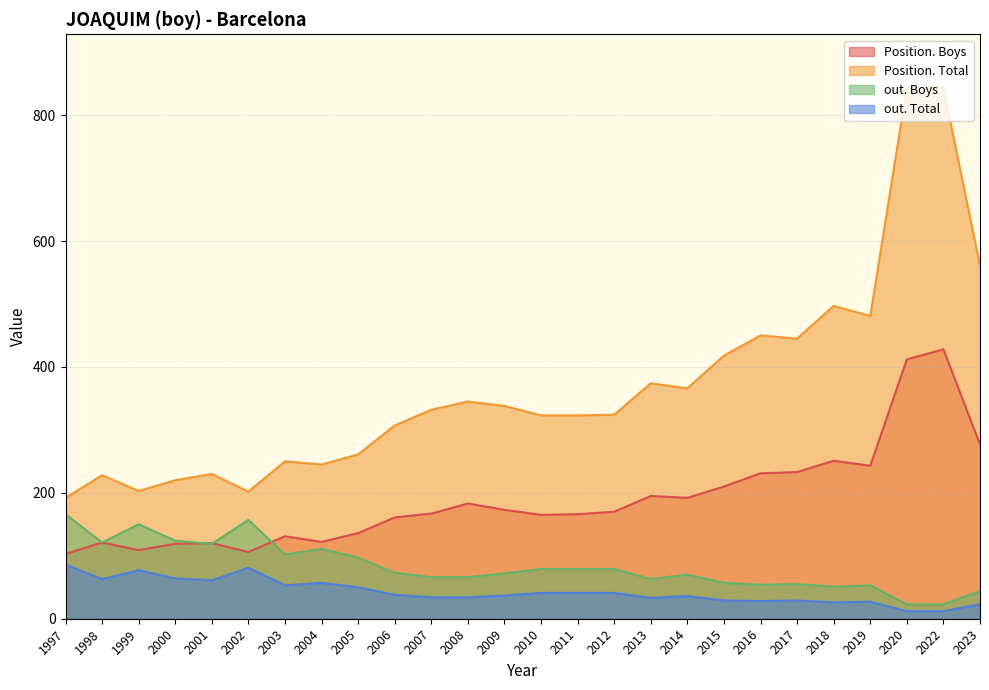

What is the lowest value of the Position. Total series?

192